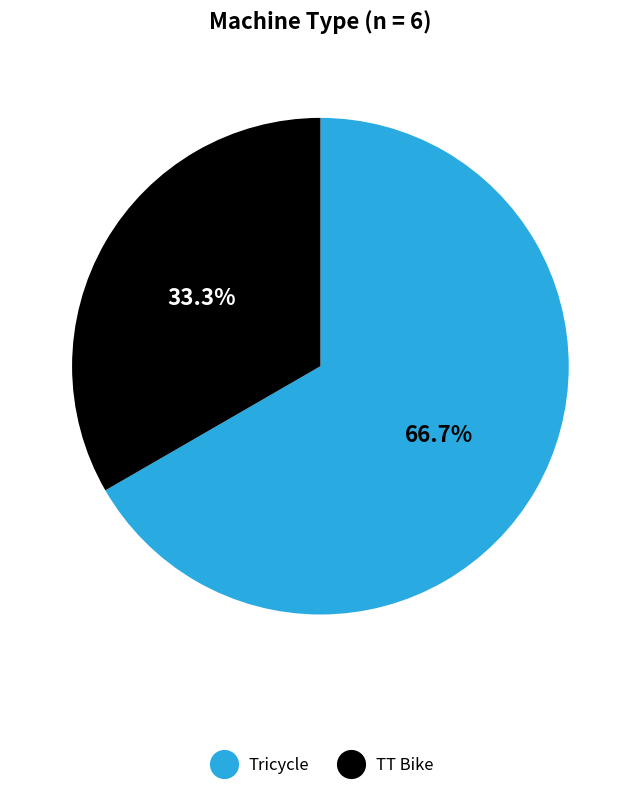

To the nearest percent, what is the difference between the largest and smallest slice percentages?

33%